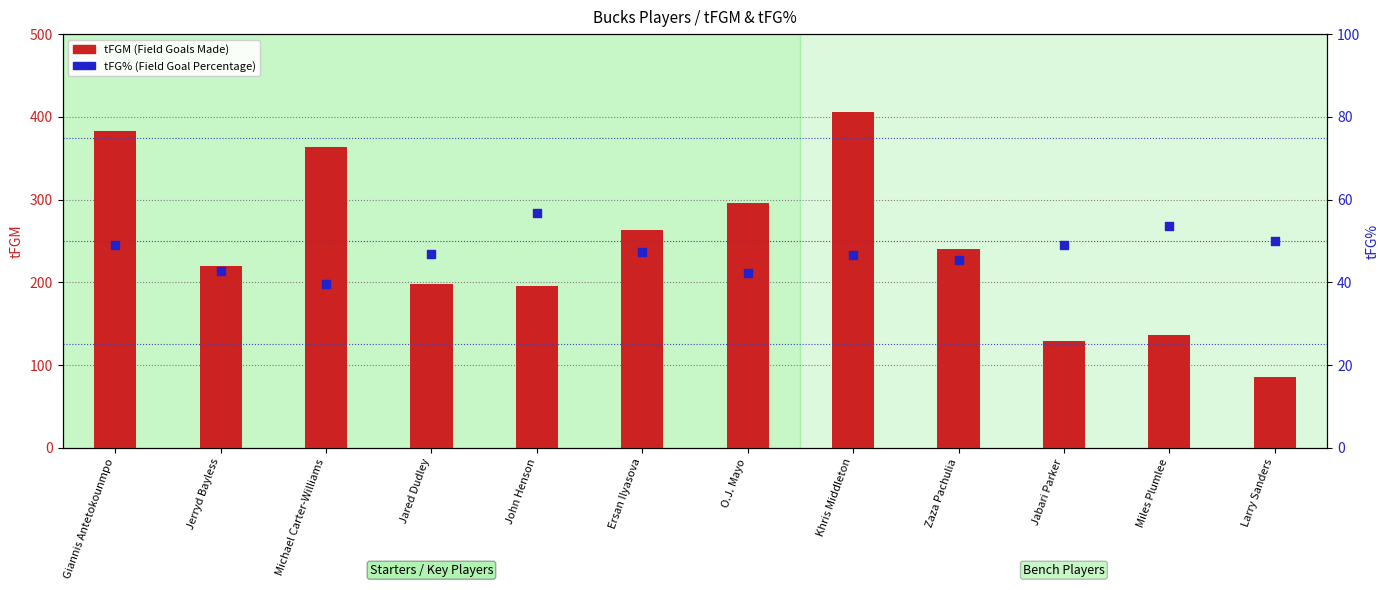

Which series has the largest total across all categories?

tFGM (Field Goals Made)